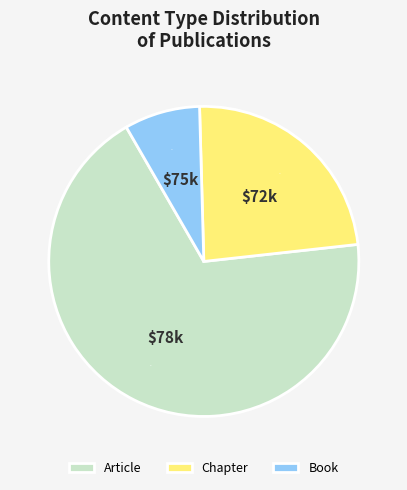

Combined, do Chapter and Book account for over 50%?

No